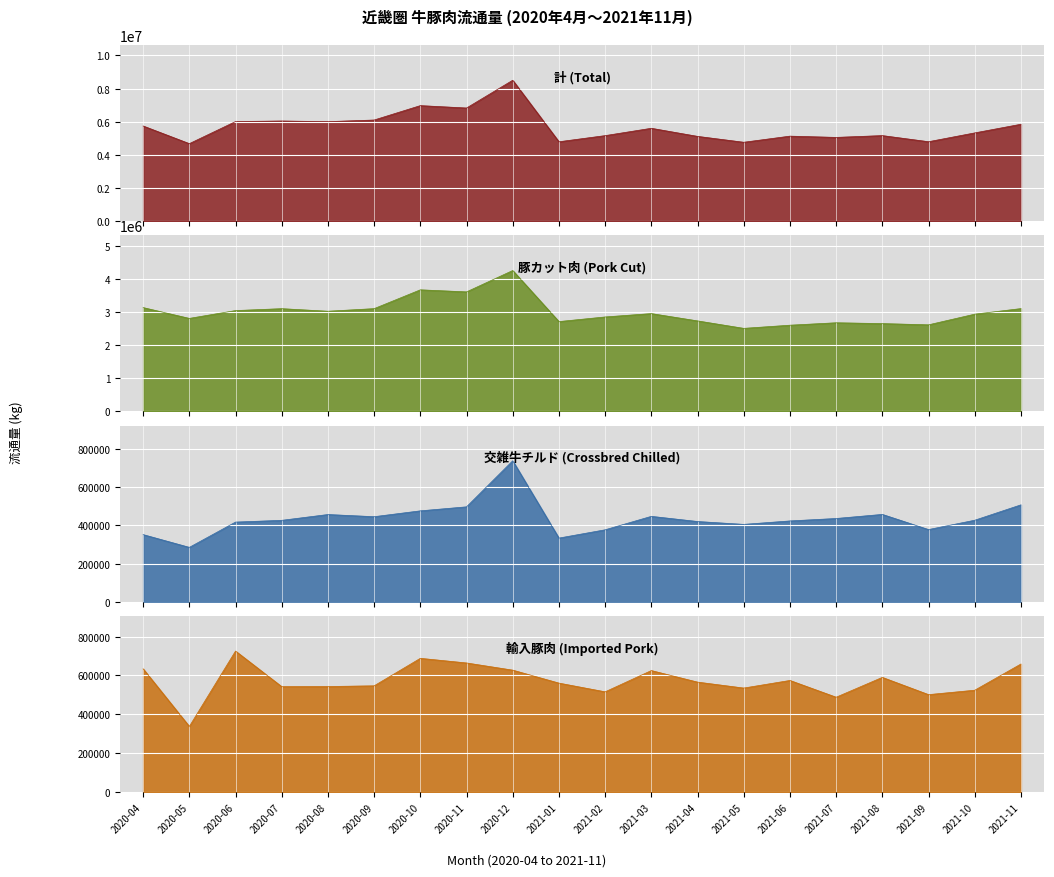

True or false: 計 and 豚カット肉 cross at least once.

False